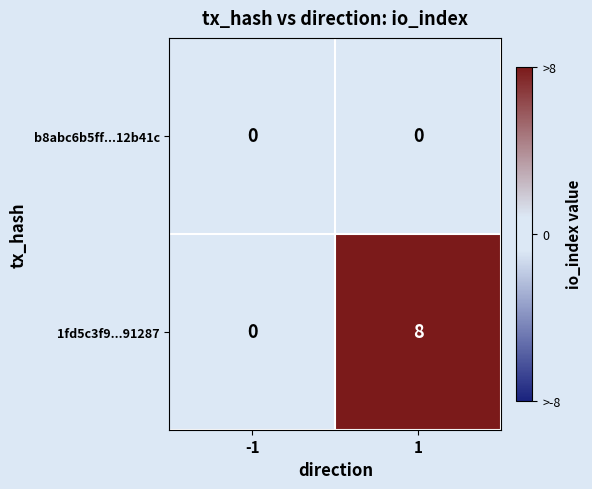

Which series changed the most between -1 and 1?

1fd5c3f9...91287